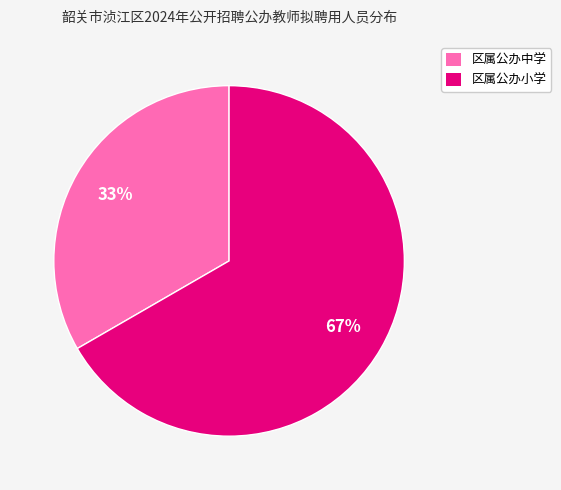

Which slice is the largest?

区属公办小学